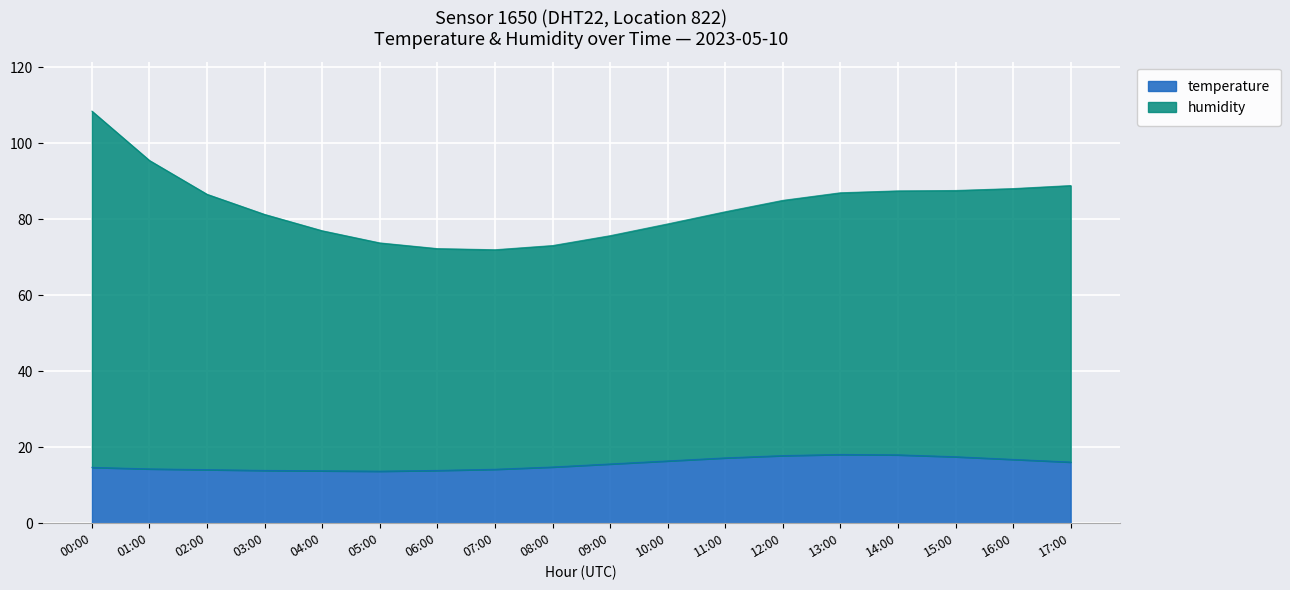

How many interior local valleys does the temperature series have?

1